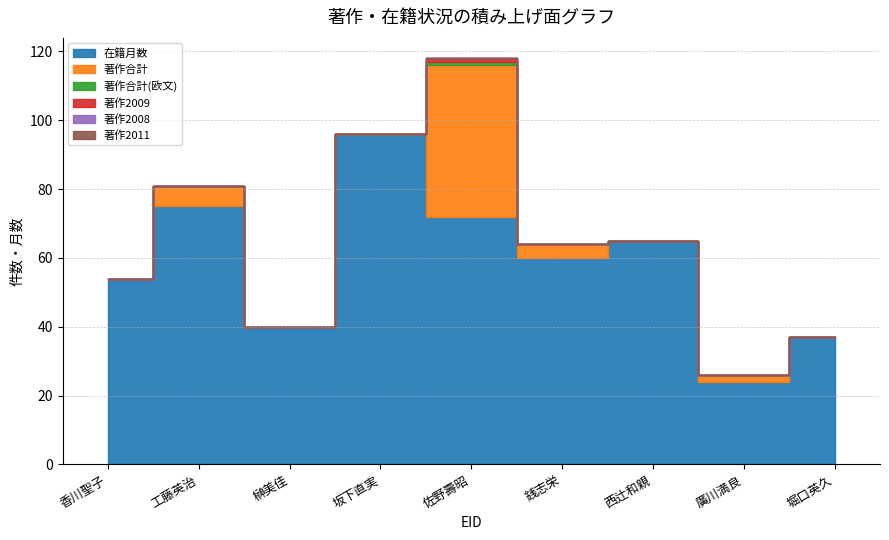

How many lines are shown in the chart?

6